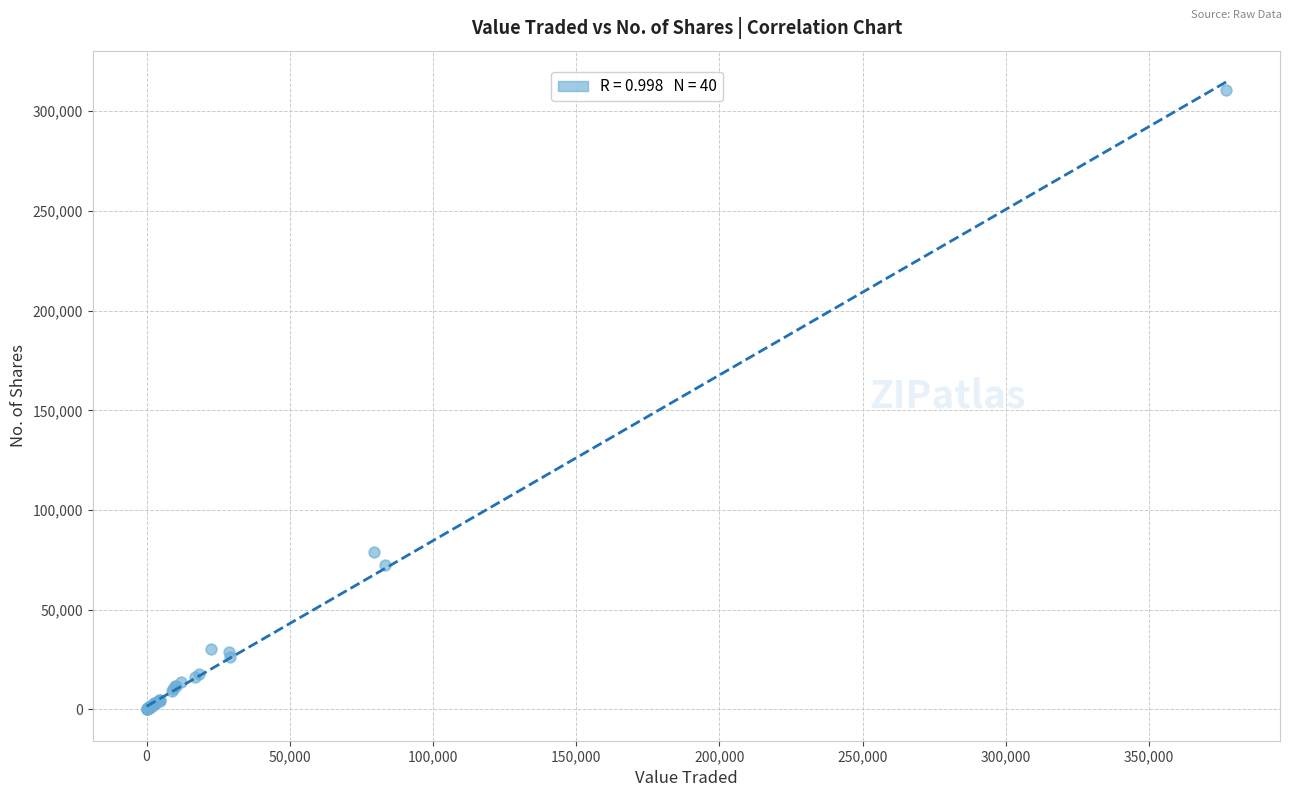

What Y value in the scatter plot is closest to 155397?

78833